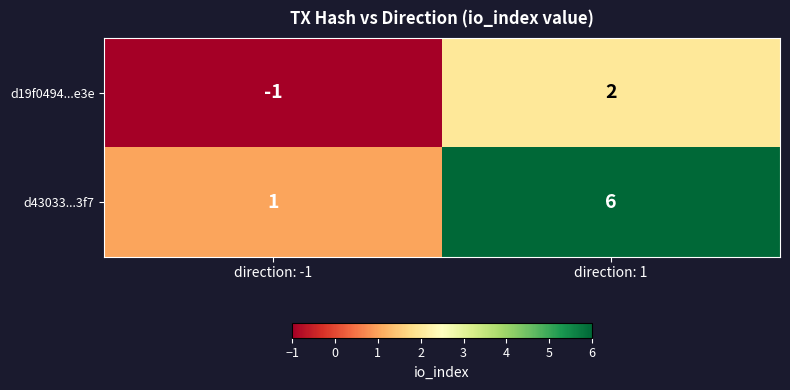

List the series in order of their peak value, lowest first.

d19f0494...e3e, d43033...3f7